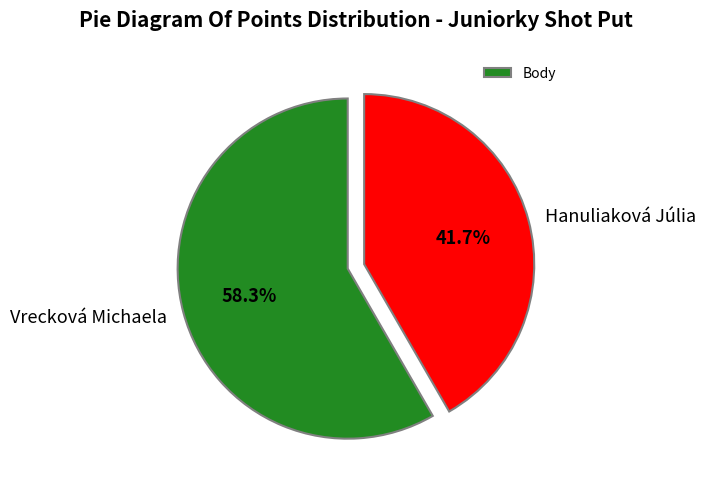

To the nearest percent, what is the difference between the largest and smallest slice percentages?

17%